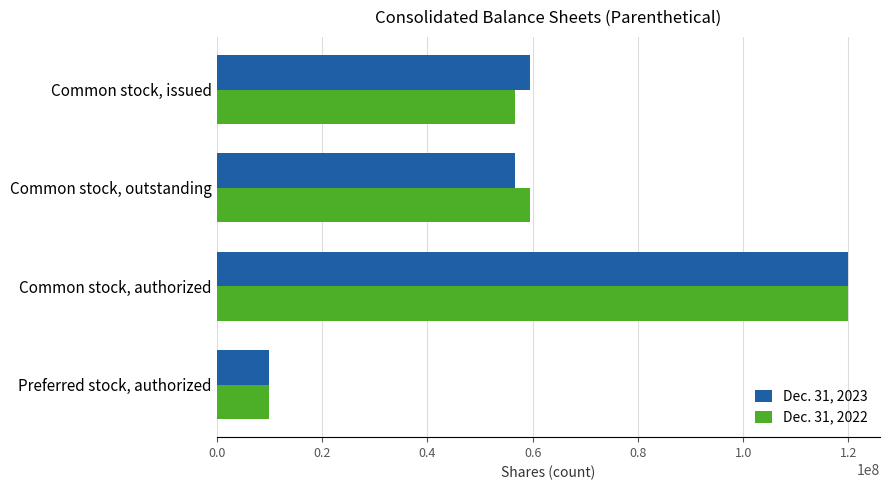

Is it true that Dec. 31, 2022 equals 59426559 at Common stock, outstanding?

True